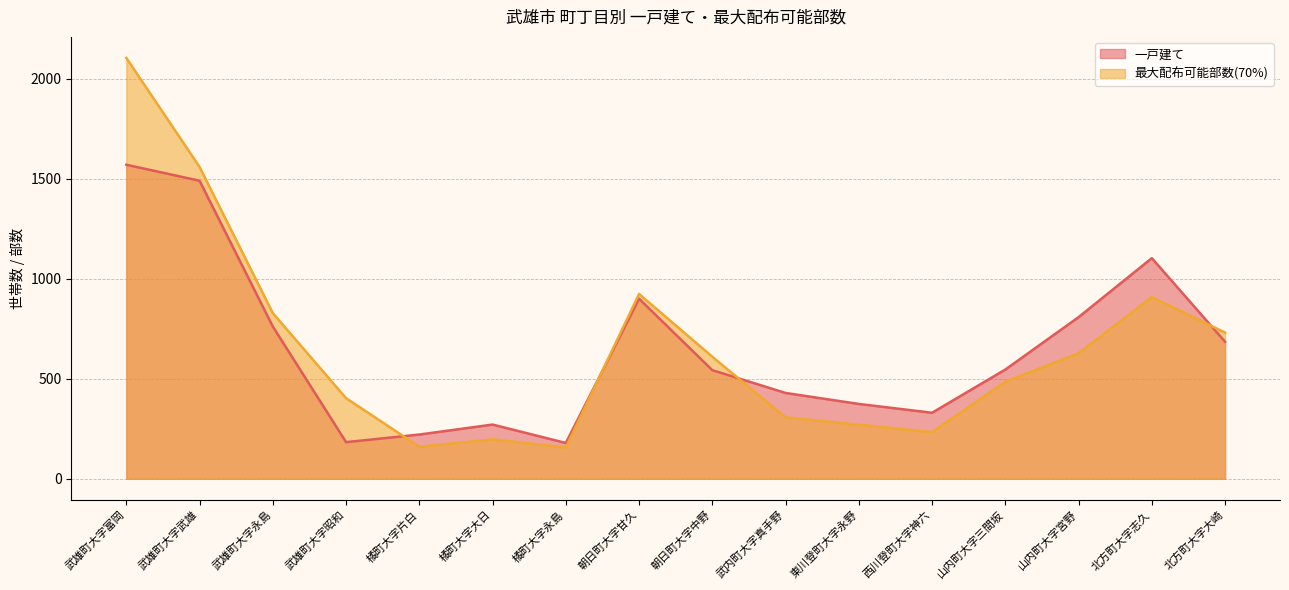

Which series changed the most between 武雄町大字昭和 and 橘町大字大日?

最大配布可能部数(70%)